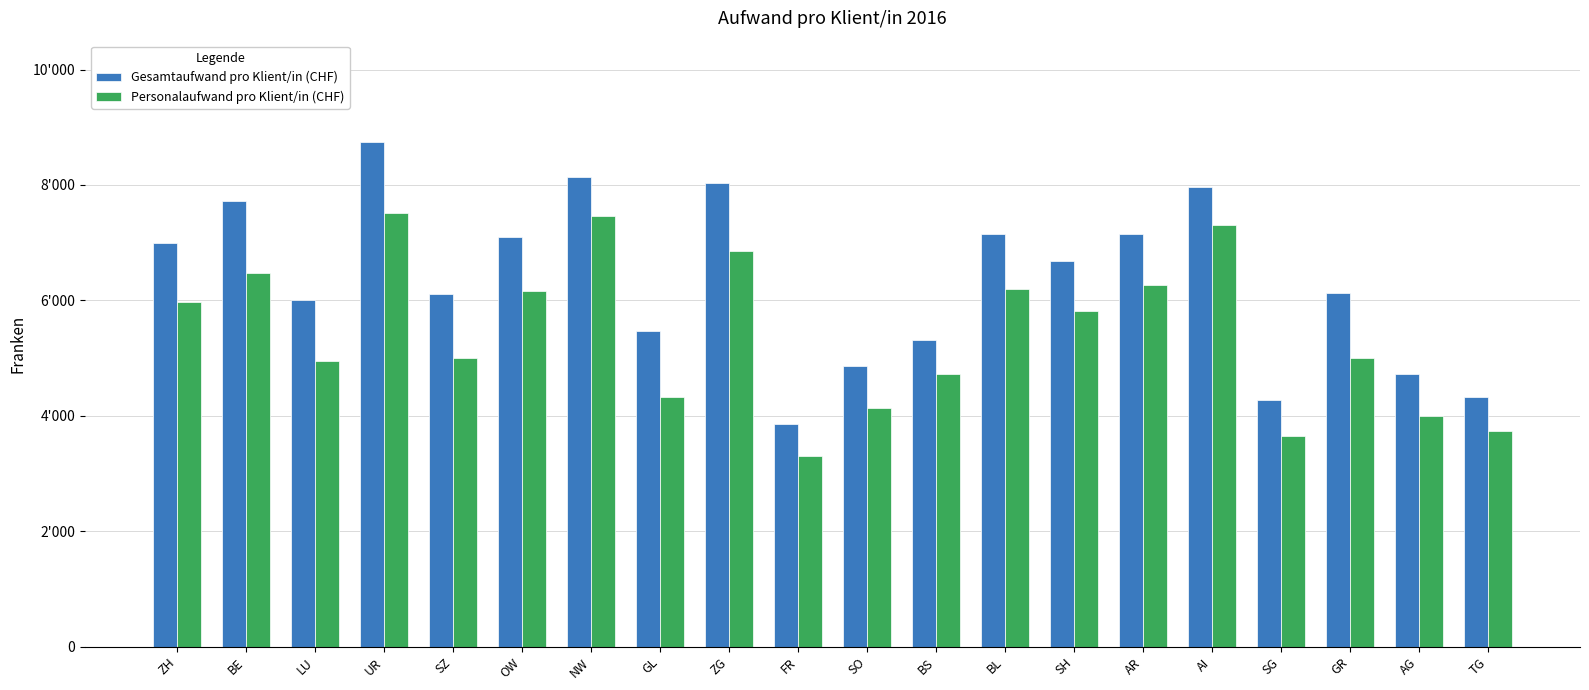

Is the value of Gesamtaufwand pro Klient/in (CHF) at NW greater than the value of Personalaufwand pro Klient/in (CHF) at SG?

Yes